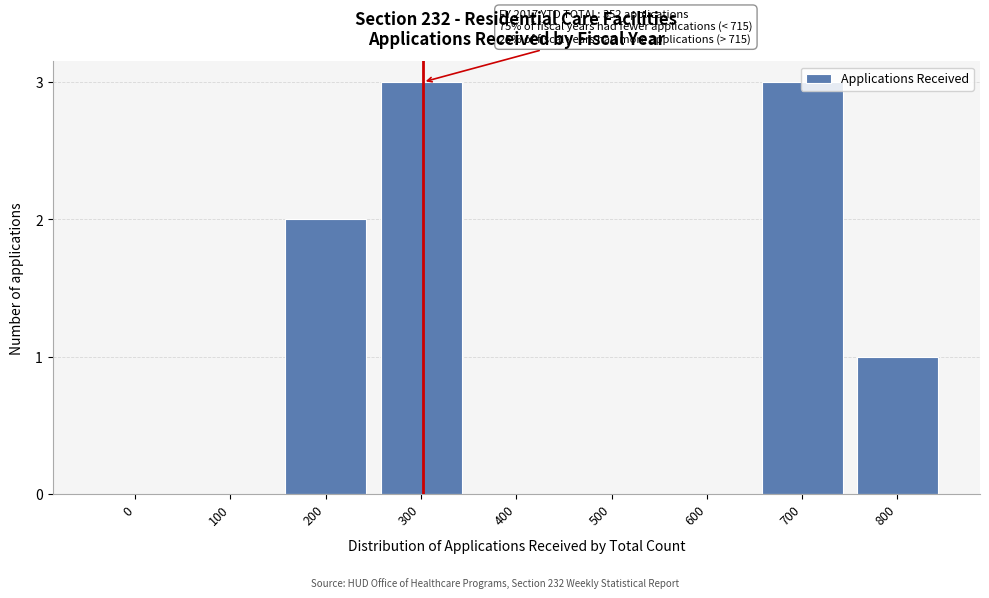

The chart shows a value of 0 at 100. True or false?

True